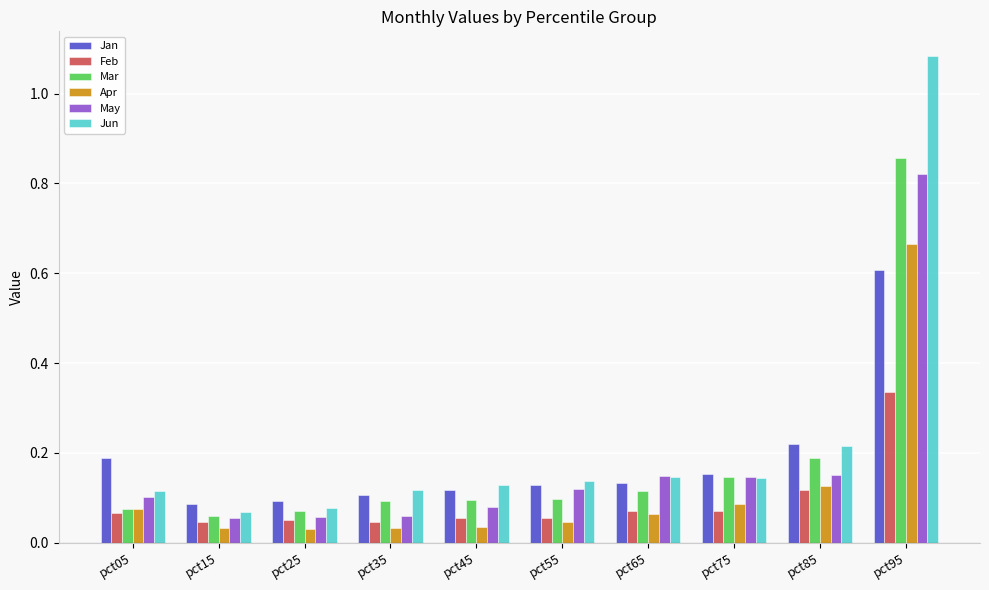

What is the difference between the maximum and minimum values in the Jan series?

0.5